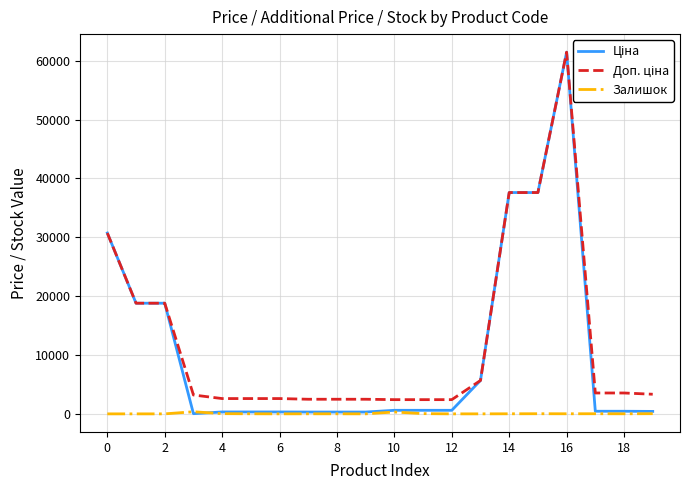

Between 18 and 2, which is larger?

2